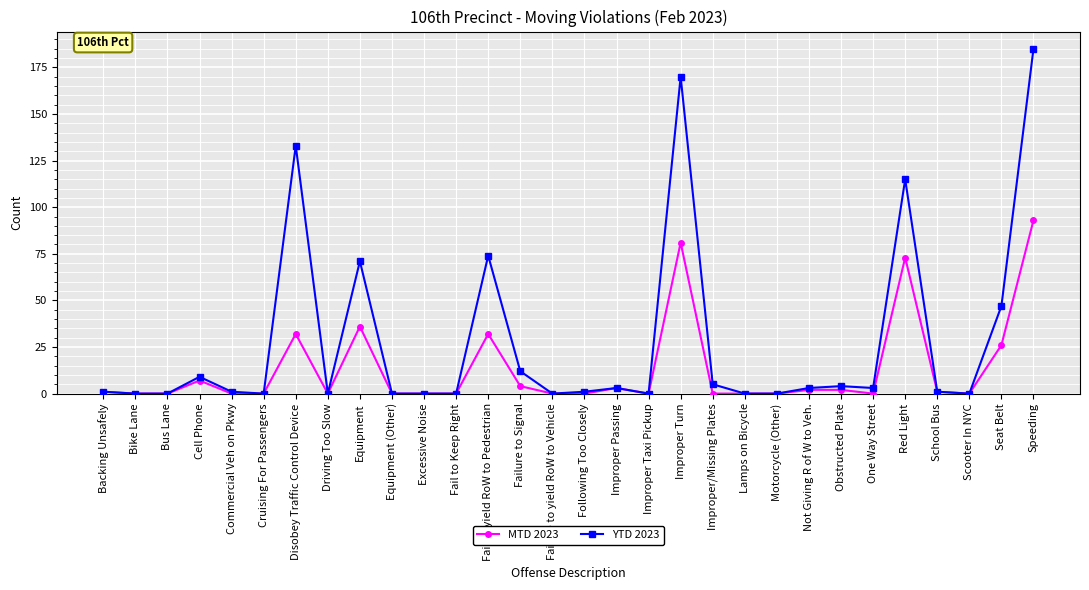

How many data points does each series have?

30